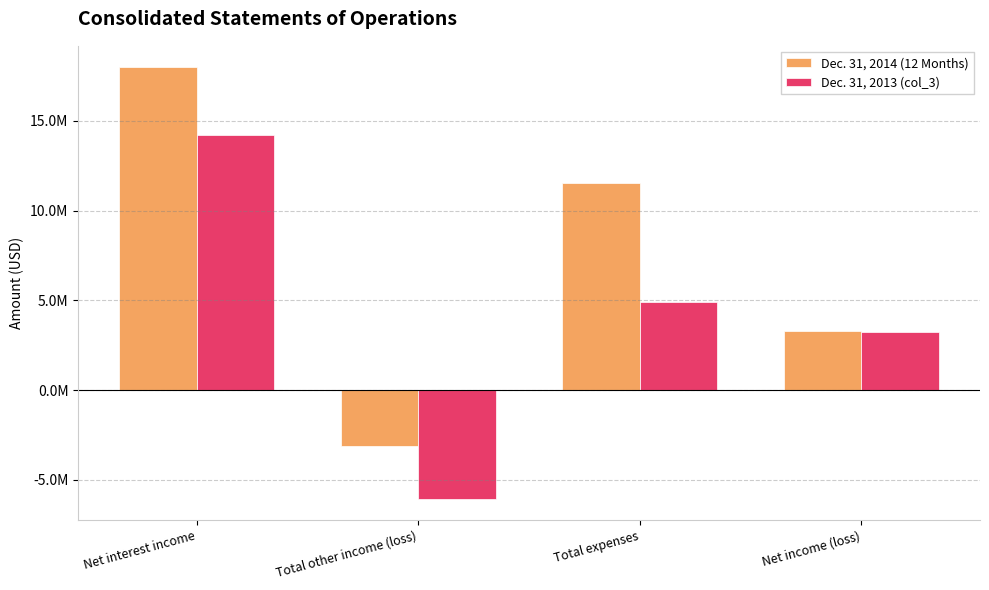

Rank the series at Total other income (loss) from highest to lowest value.

Dec. 31, 2014 (12 Months), Dec. 31, 2013 (col_3)